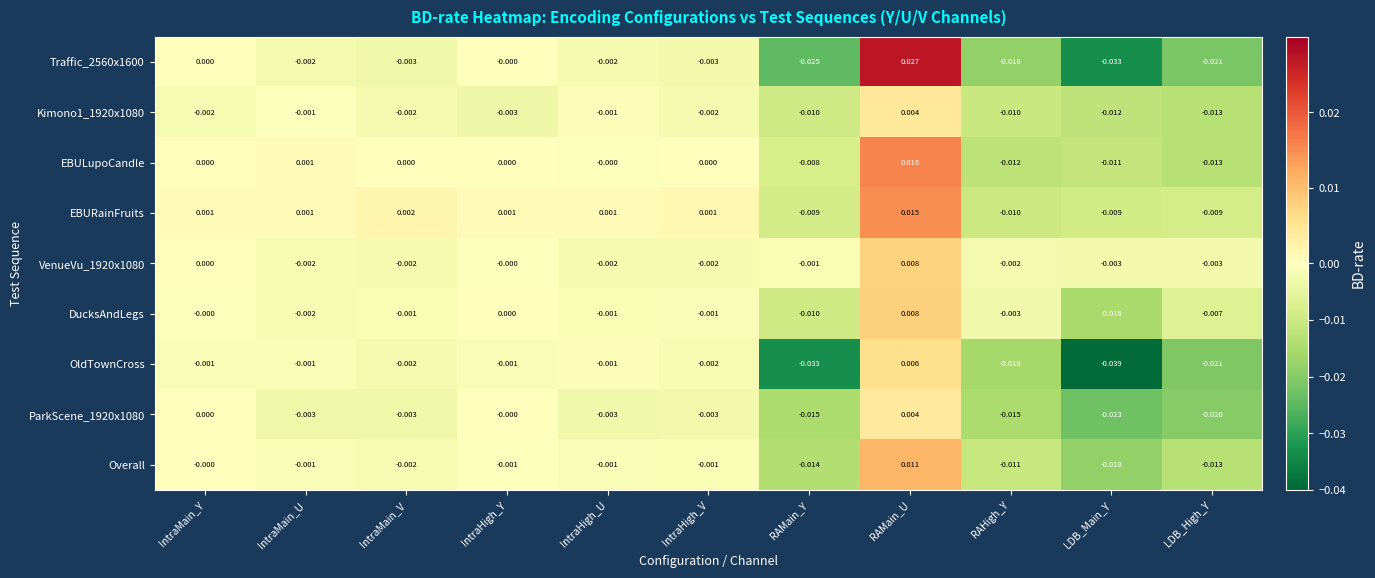

Which category has the lowest value across all series?

LDB_Main_Y